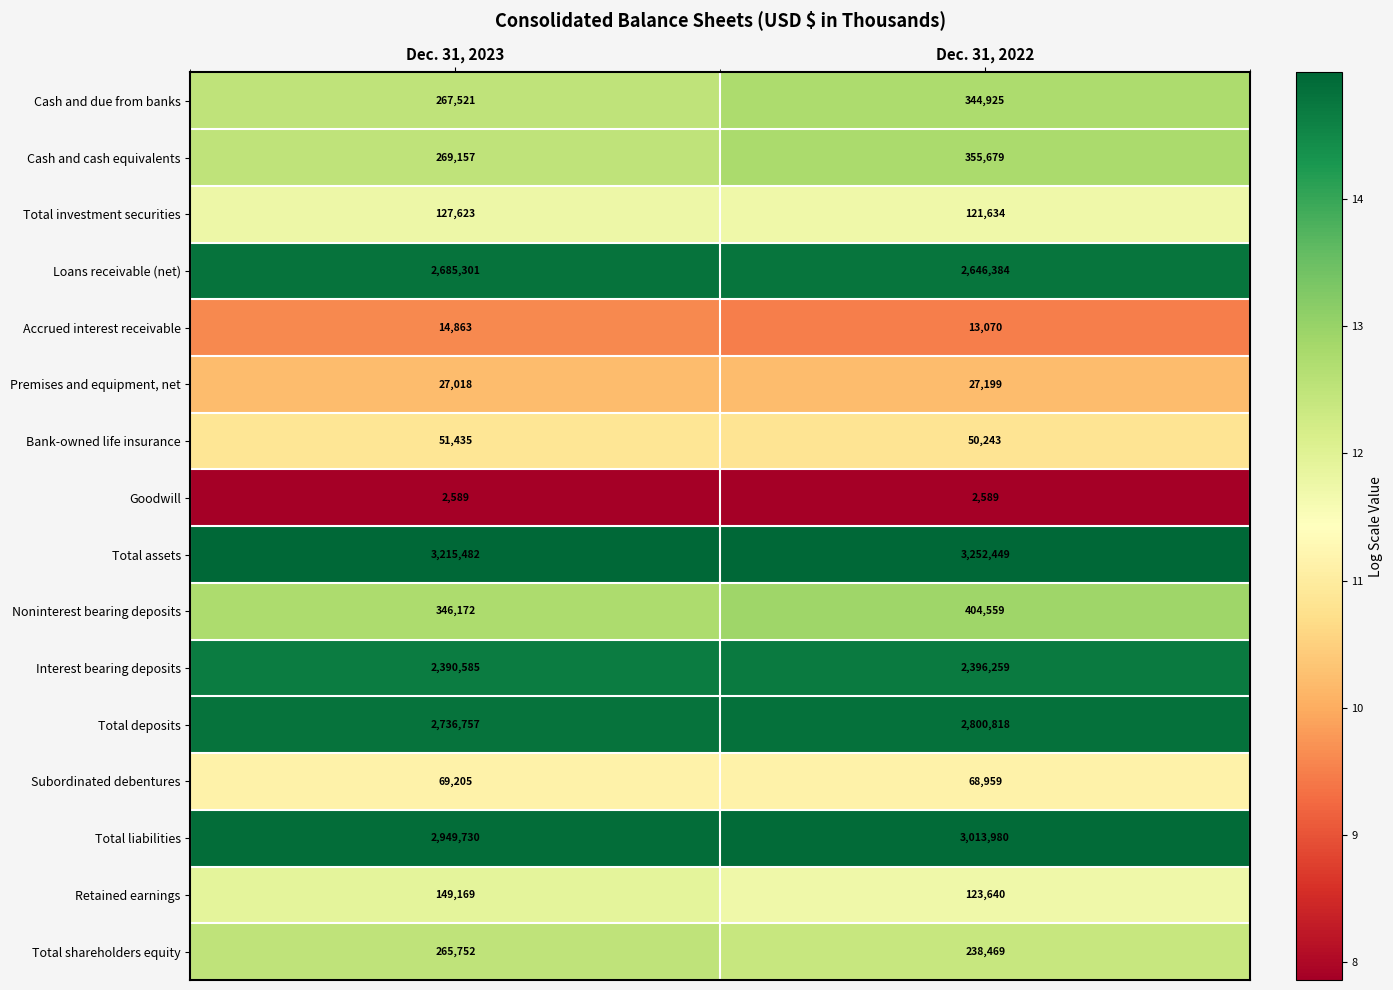

What is the difference between the maximum and minimum values in the Accrued interest receivable series?

1793